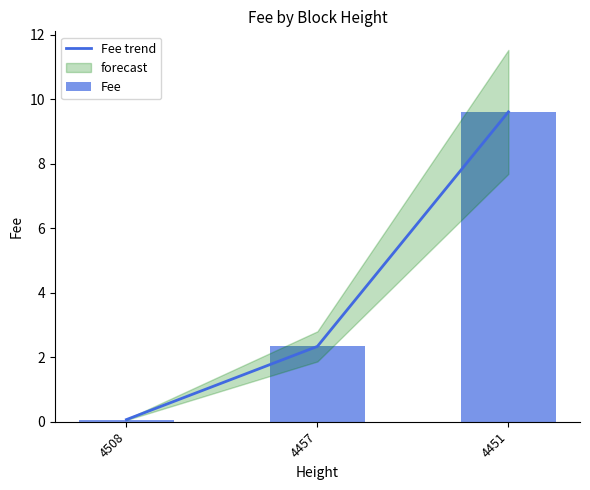

At how many categories does at least one series exceed 8?

1